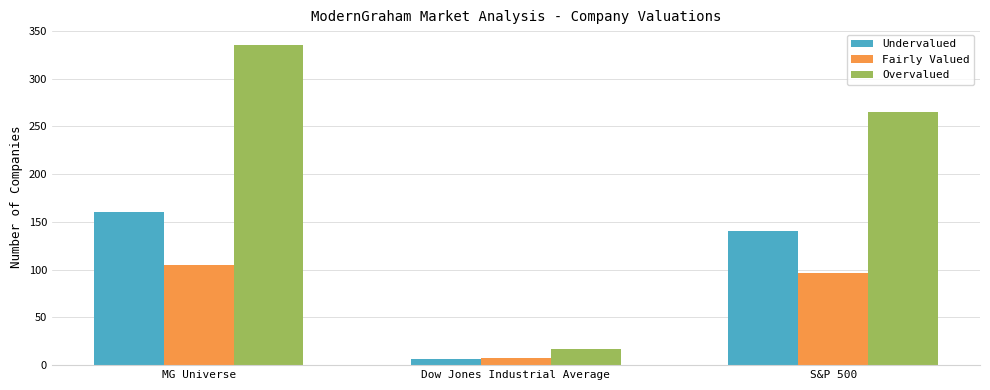

Between MG Universe and S&P 500, which series saw the biggest shift?

Overvalued